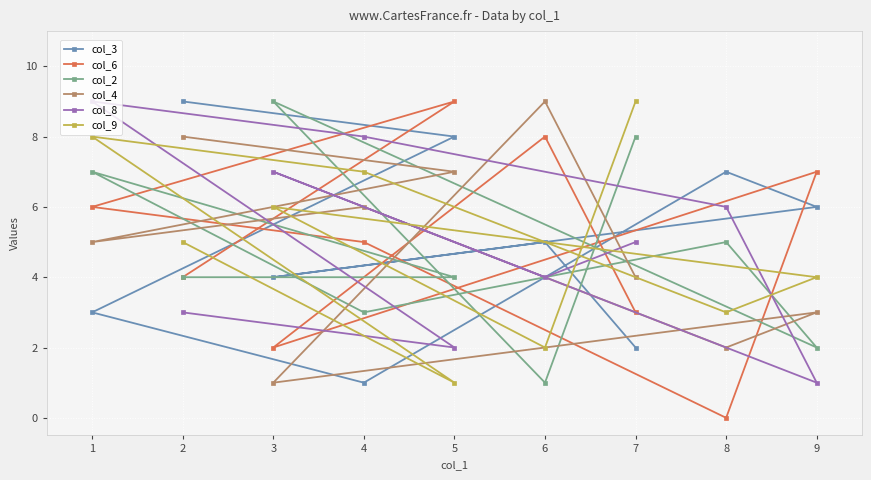

List the labels in order of col_9 value, smallest first.

5, 6, 8, 9, 2, 3, 4, 1, 7